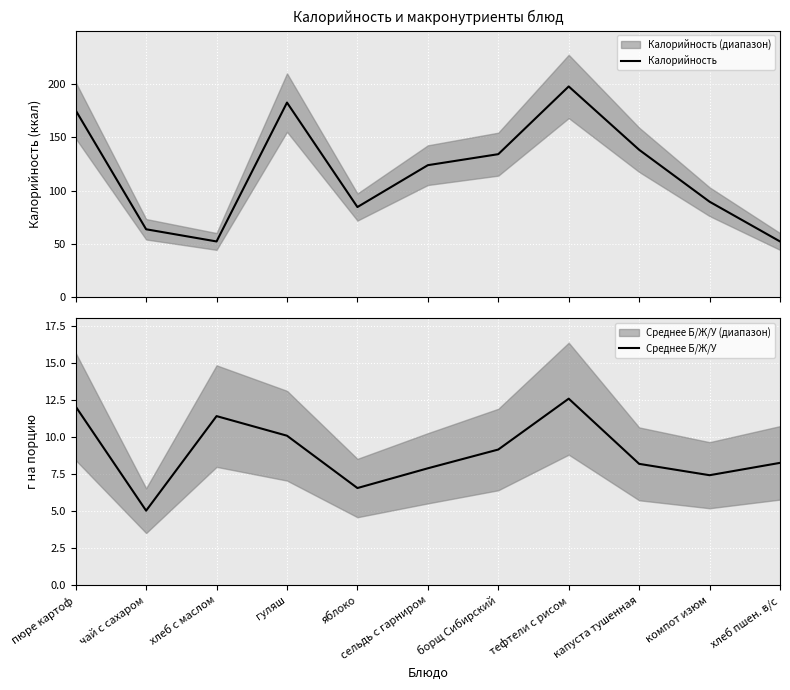

How many lines are shown in the chart?

2